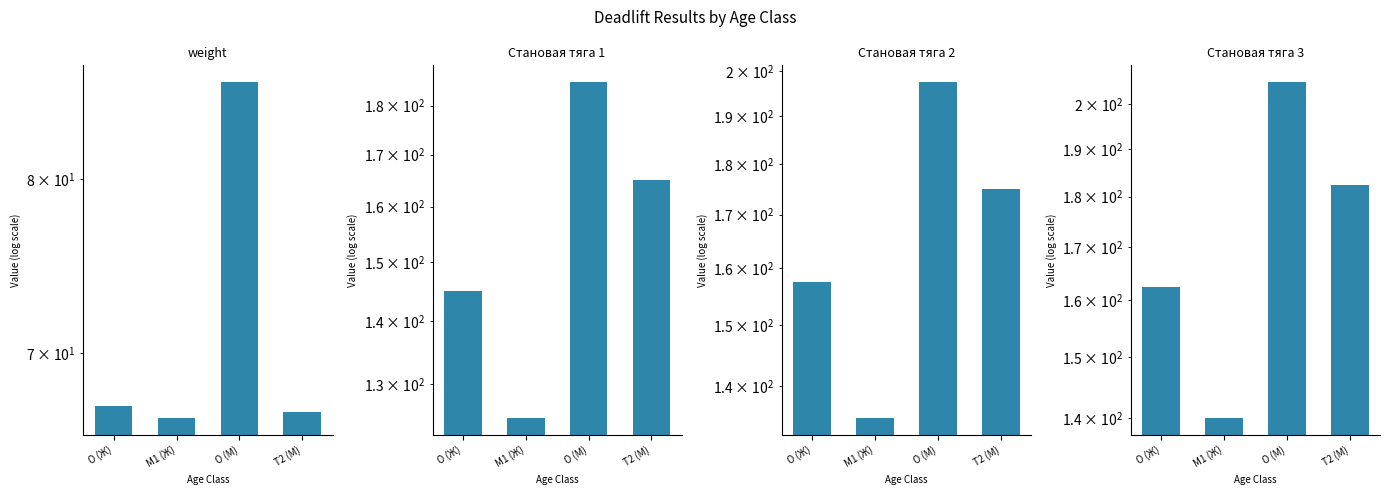

Reading left to right, extract all data points from this chart.

weight: 67.2	66.6	86.2	66.9
Становая тяга 1: 145.0	125.0	185.0	165.0
Становая тяга 2: 157.5	135.0	197.5	175.0
Становая тяга 3: 162.5	140.0	205.0	182.5